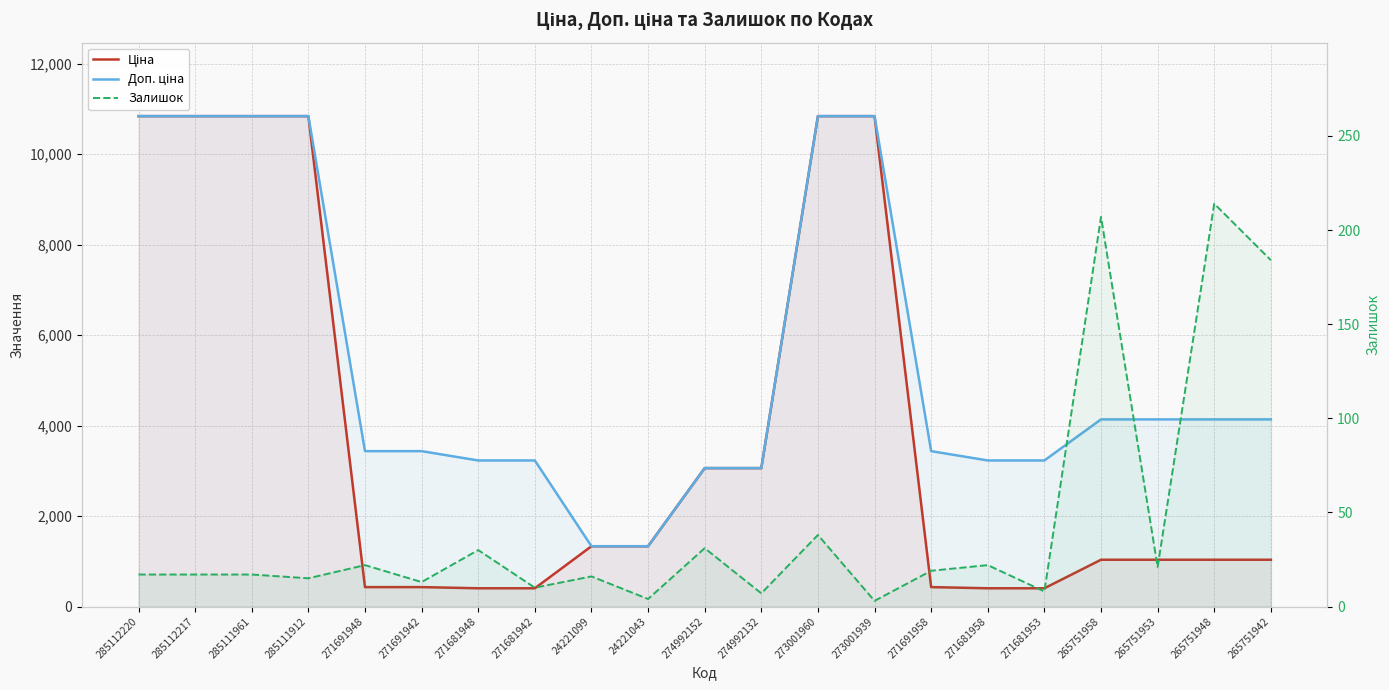

What is the minimum value shown in the chart?

3.0